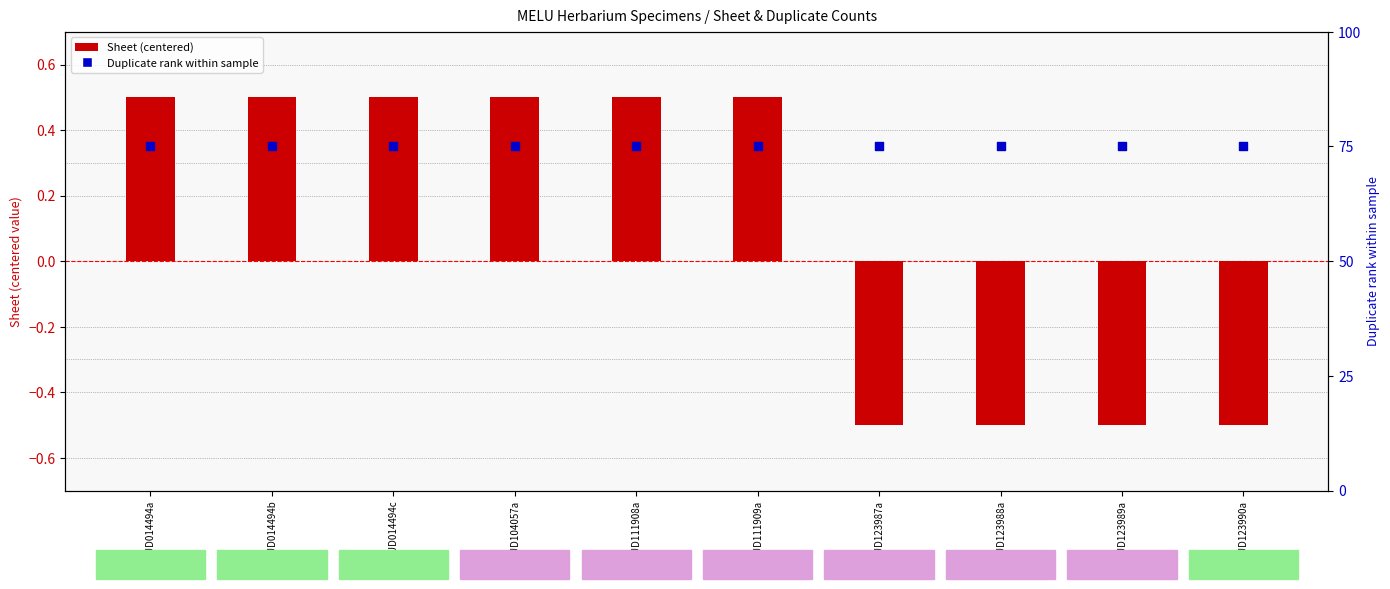

Which series has the widest spread of Y values?

Sheet (centered)